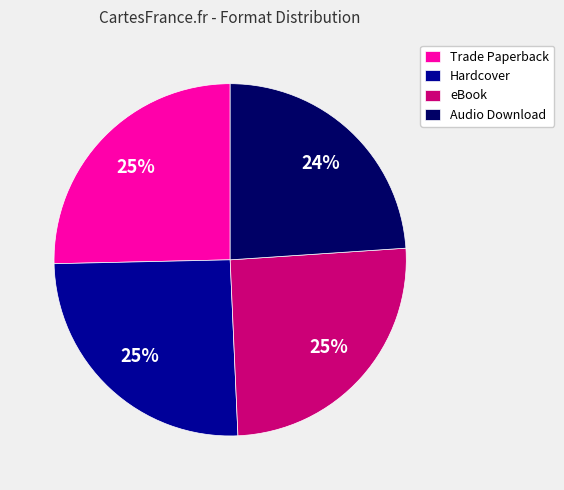

Count the number of slices in the pie.

4